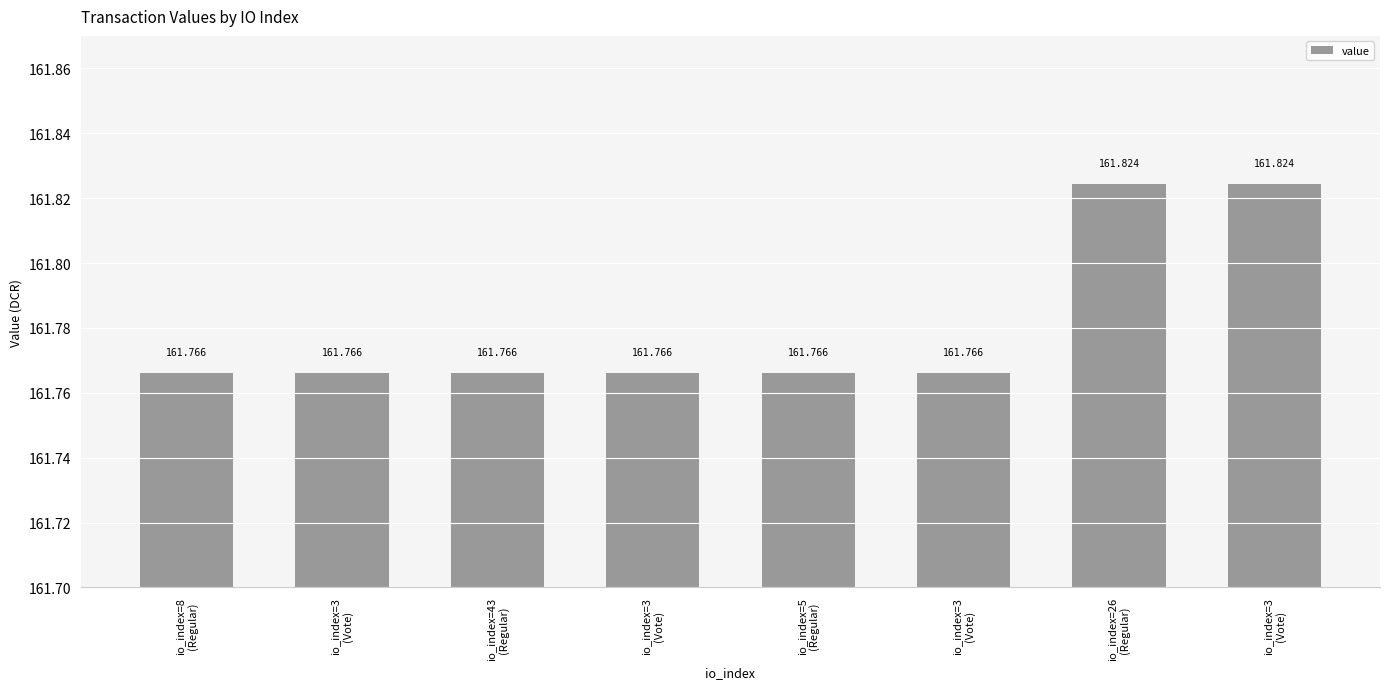

At which label is the value closest to 161?

io_index=8
(Regular)